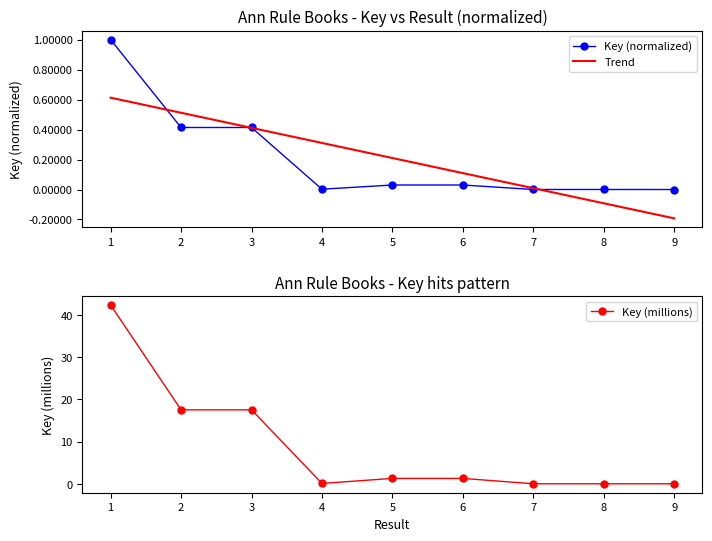

True or false: Trend has more than 2 interior local peaks.

False